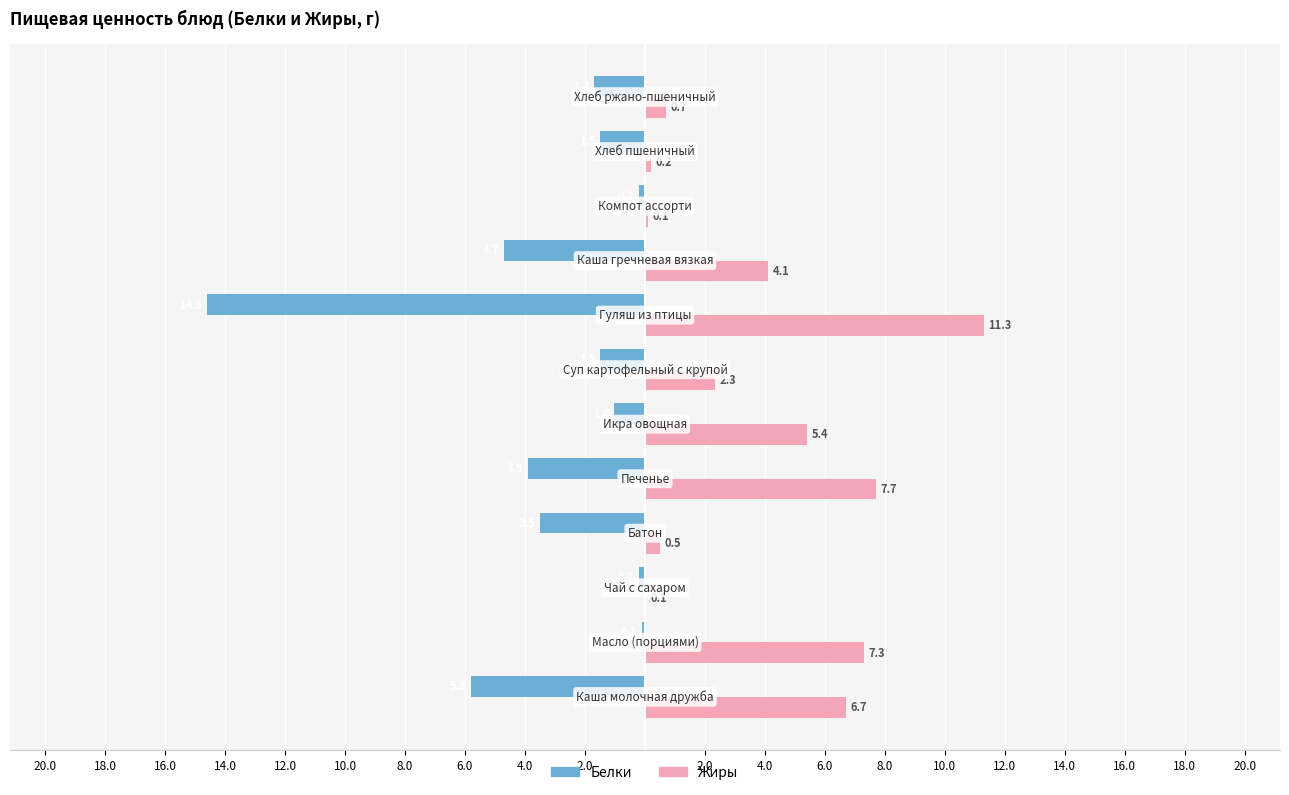

What is the average value of the Жиры series?

3.9